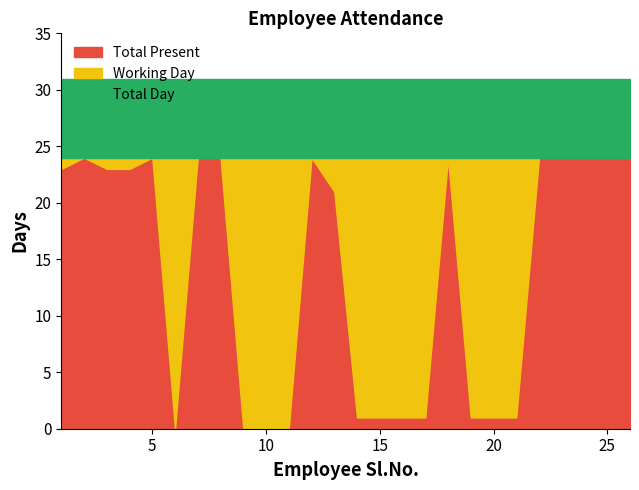

What is the maximum value for Total Present?

24